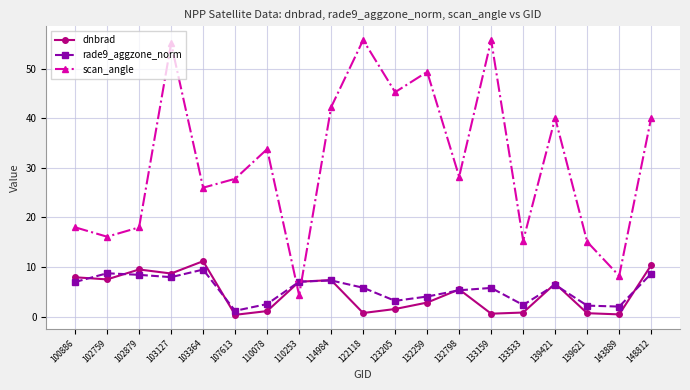

At which label does rade9_aggzone_norm first exceed 5?

100886